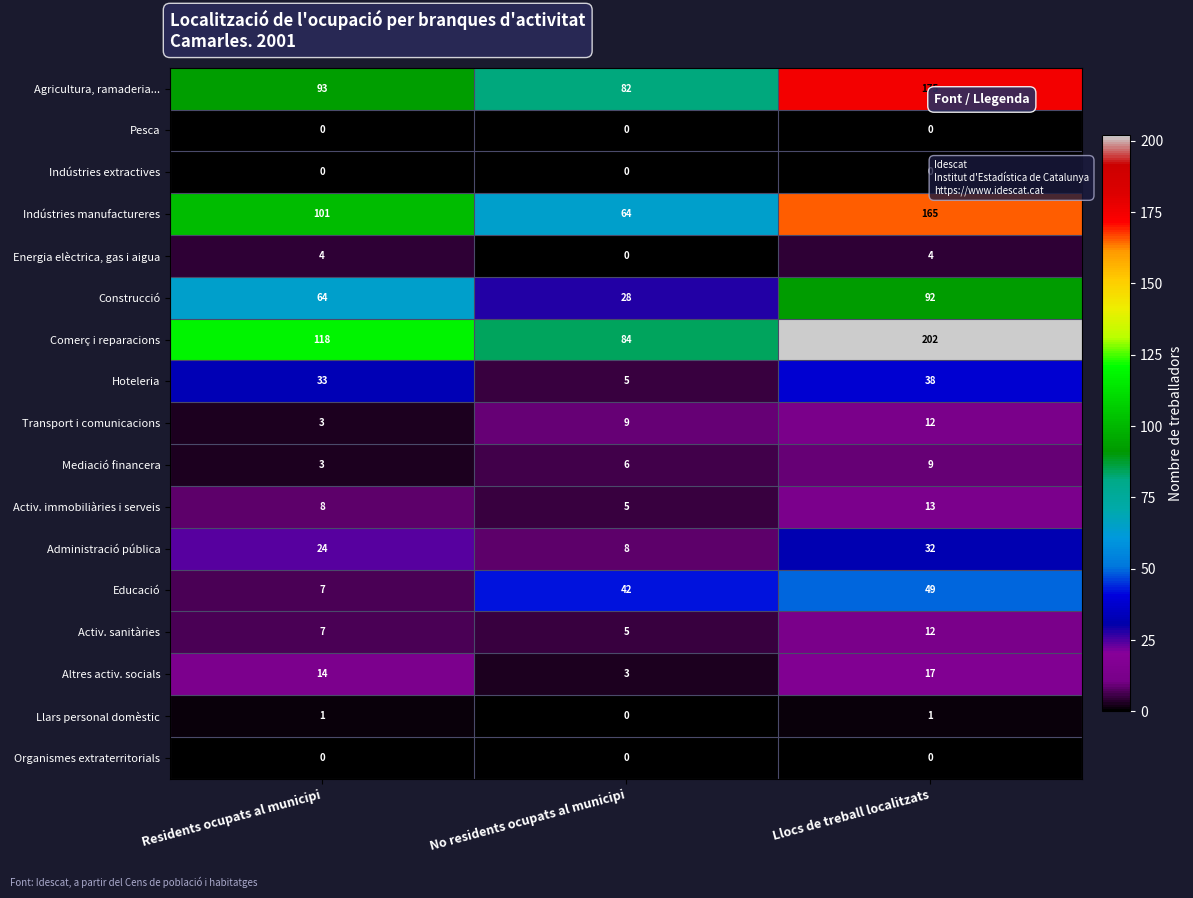

How many categories are shown in the chart?

3